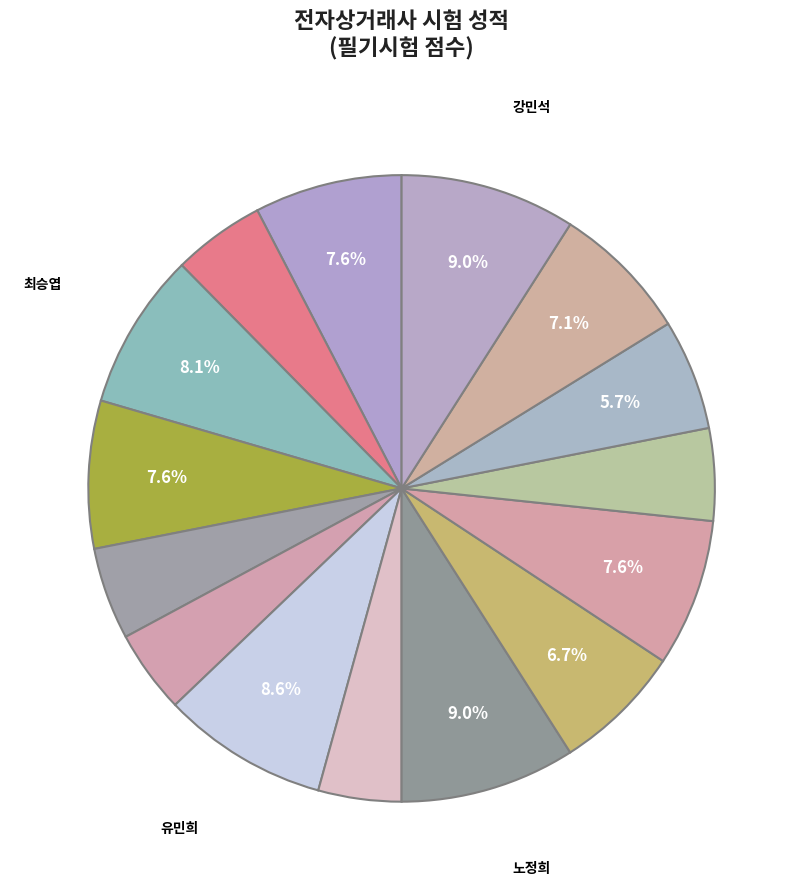

Count the number of slices in the pie.

15